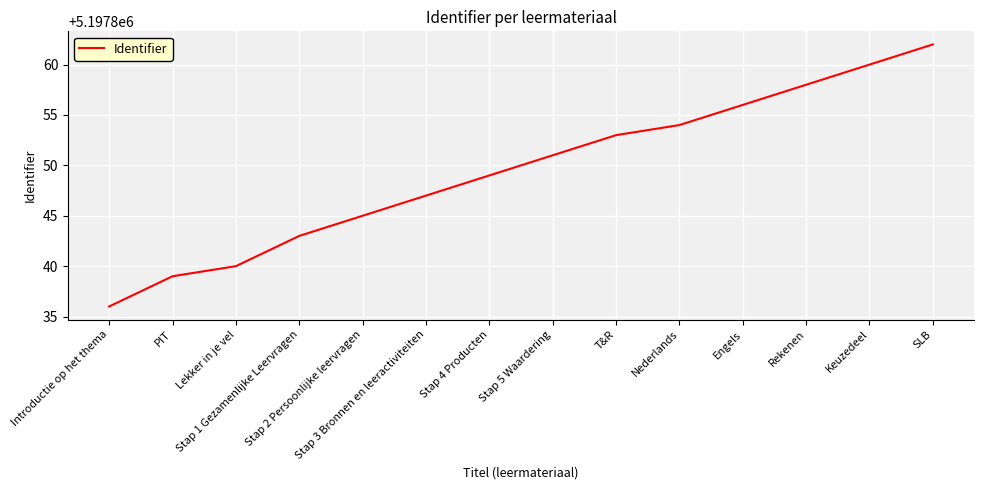

What is the sum of the values at Stap 2 Persoonlijke leervragen and Stap 3 Bronnen en leeractiviteiten?

10395692